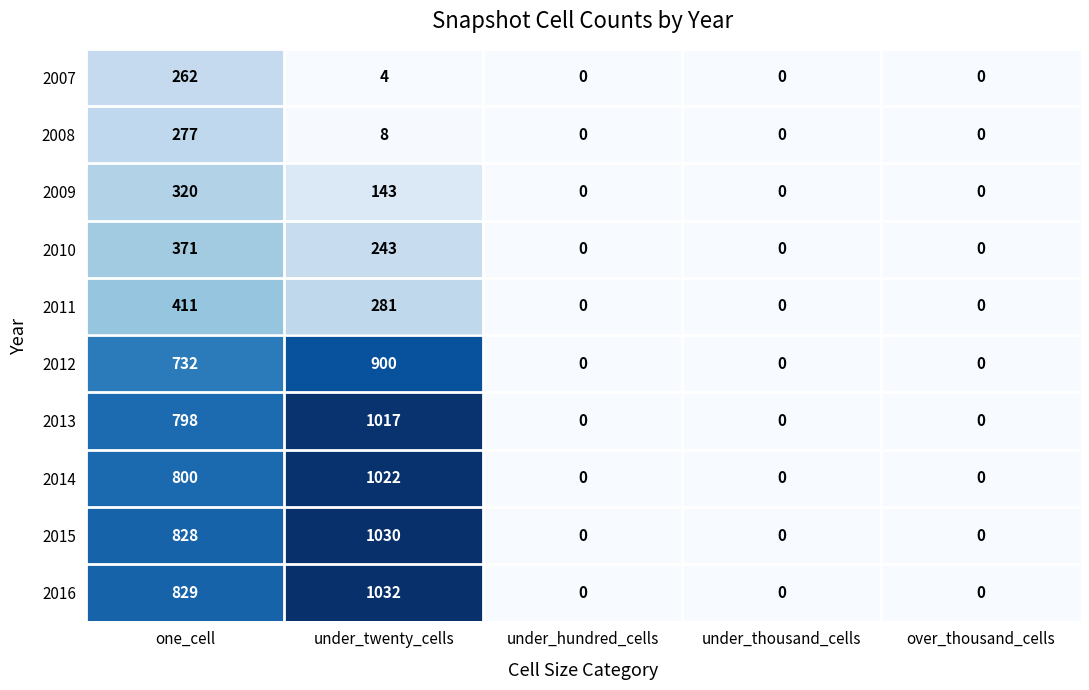

Count the 2013 values in the range 0 to 798.

4